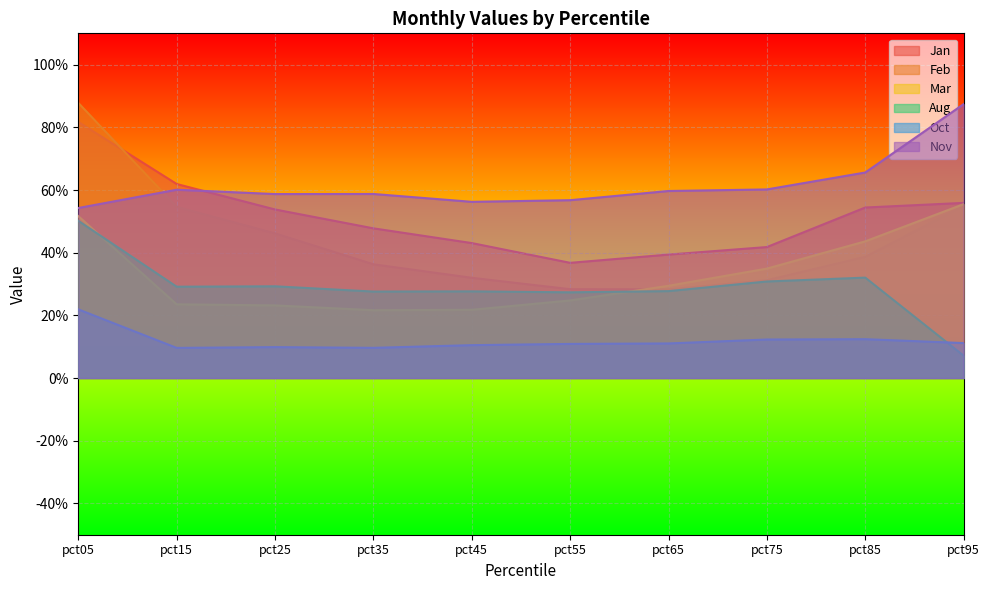

Between pct35 and pct95, which is larger?

pct95